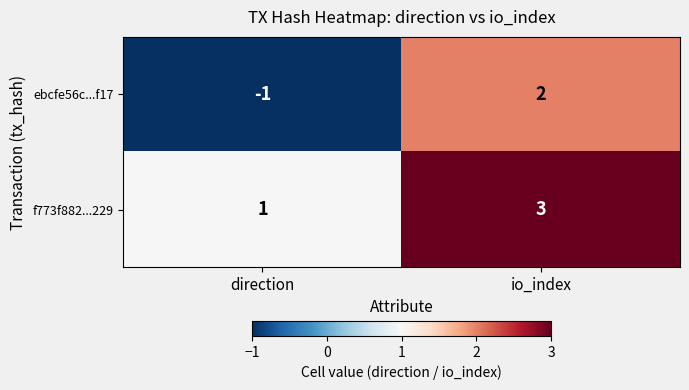

Reading left to right, list all the values displayed in this chart.

ebcfe56c...f17: direction=-1	io_index=2
f773f882...229: direction=1	io_index=3